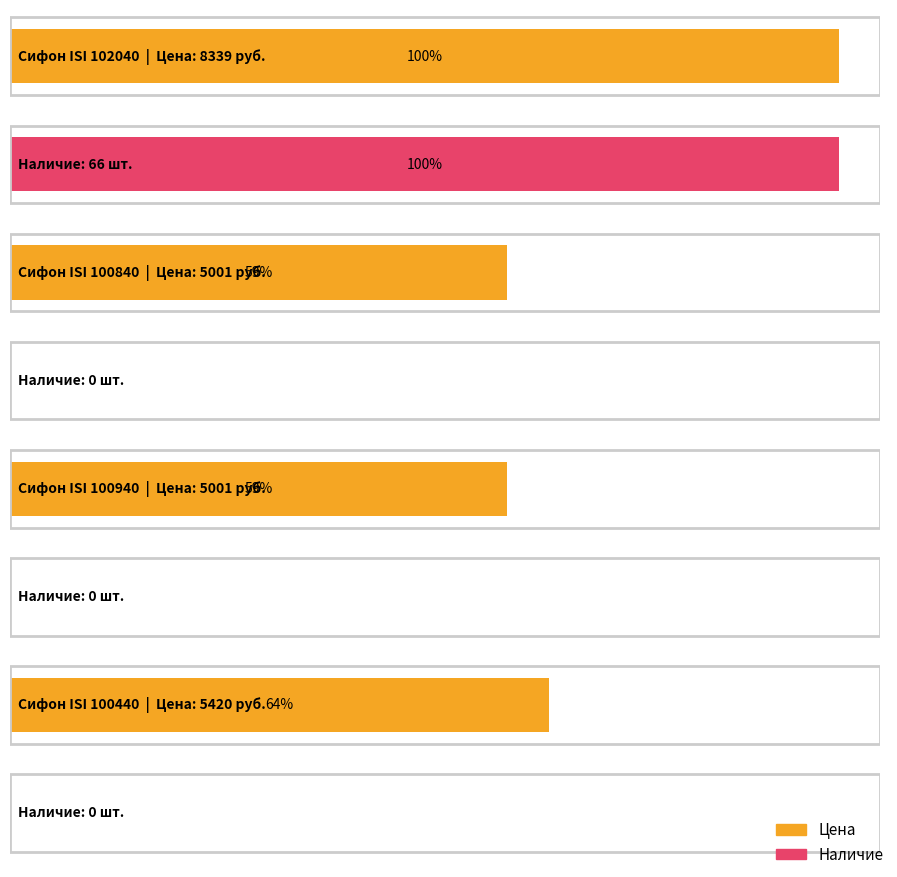

What are all the series names shown in the legend?

Цена, Наличие